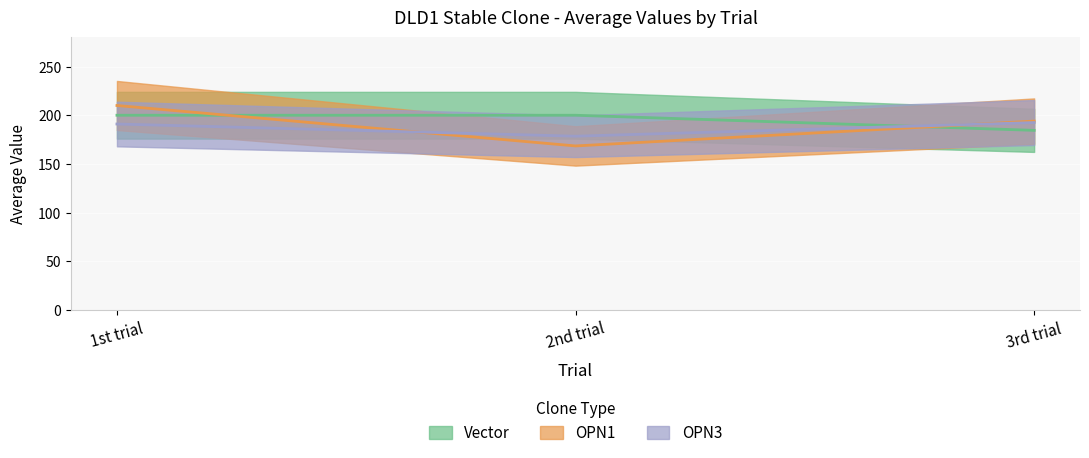

Where is OPN1 nearest to the value 189?

3rd trial